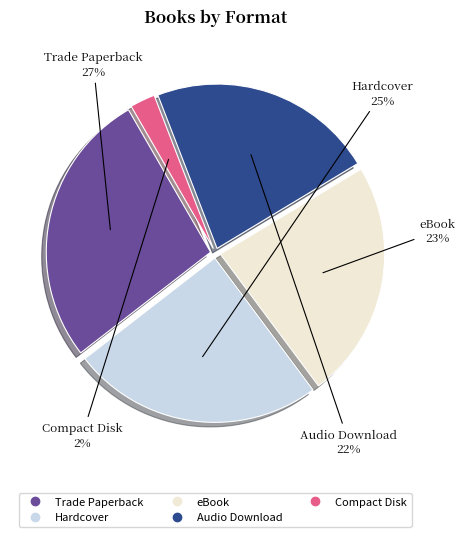

Is it true that Trade Paperback is 36% of the pie?

False